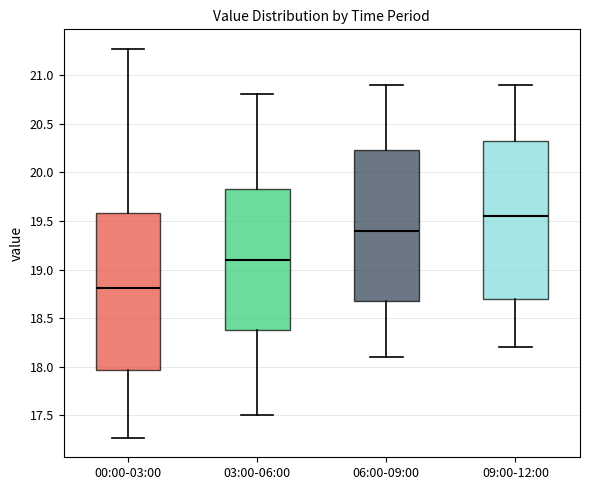

Reading left to right, transcribe this box plot: for each box, give where its median line is, the range the box spans, and where its two whiskers end, as read against the y-axis. The values are not printed on the chart, so give them approximately, as read against the axis.

00:00-03:00: median 18.80, box 17.95 to 19.60, whiskers 17.25 to 21.25
03:00-06:00: median 19.10, box 18.40 to 19.85, whiskers 17.50 to 20.80
06:00-09:00: median 19.40, box 18.70 to 20.25, whiskers 18.10 to 20.90
09:00-12:00: median 19.55, box 18.70 to 20.35, whiskers 18.20 to 20.90